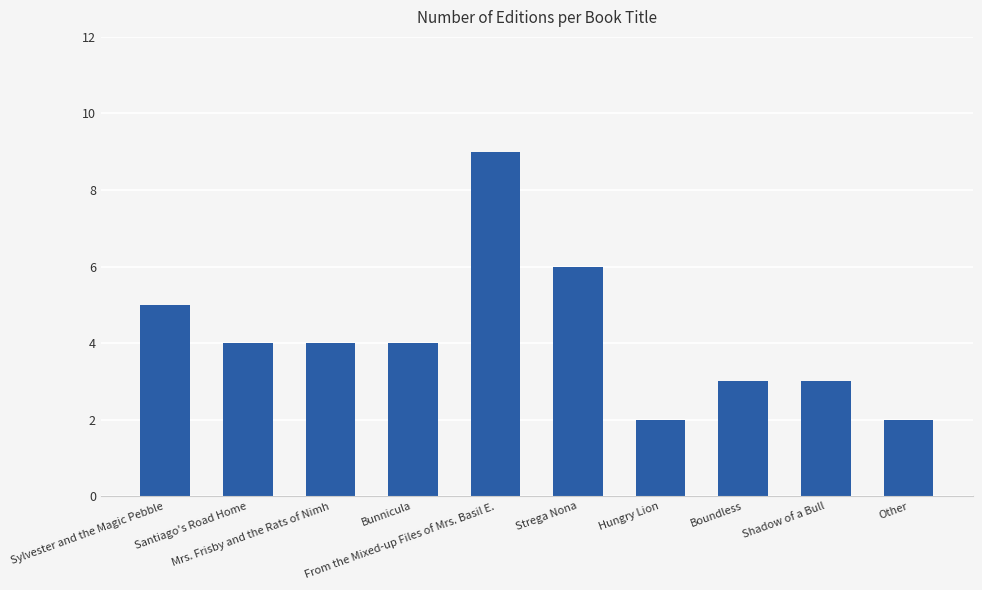

How many bars are there in total?

10